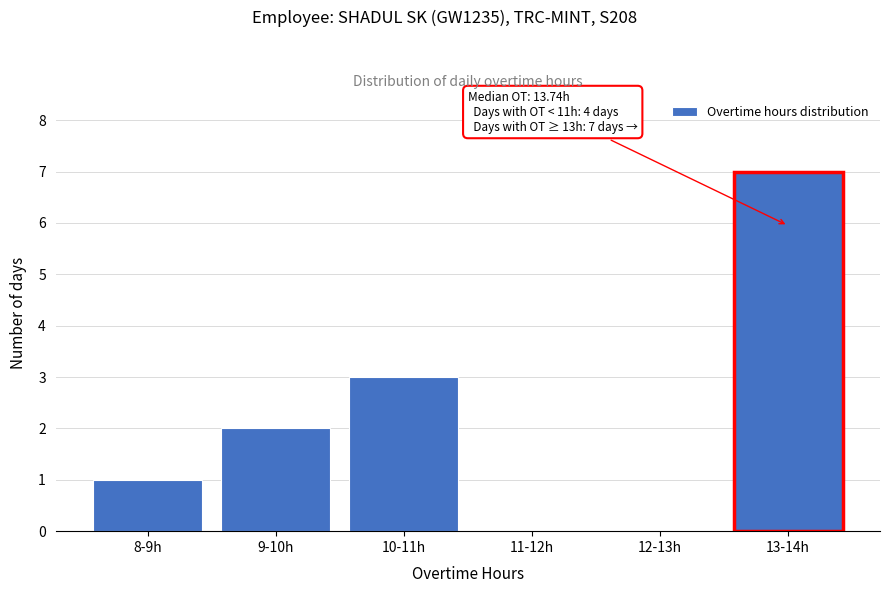

Reading left to right, transcribe all the data shown in this chart.

8-9h=1	9-10h=2	10-11h=3	11-12h=0	12-13h=0	13-14h=7